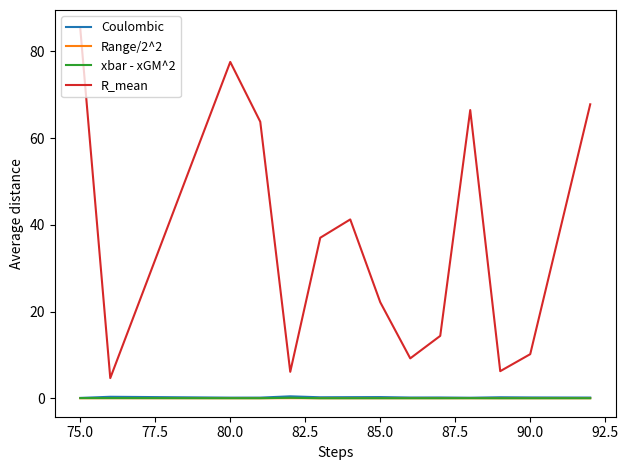

Is this an area chart (filled region under the line)?

No